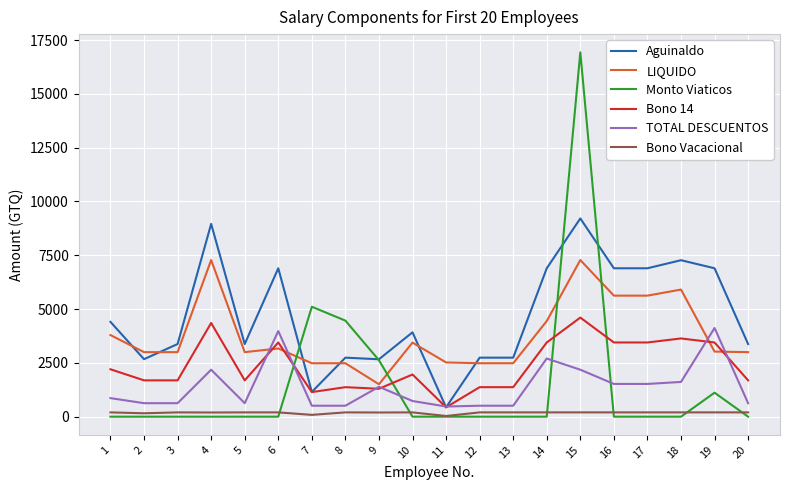

Is the value of Bono 14 at 11 greater than the value of LIQUIDO at 9?

No